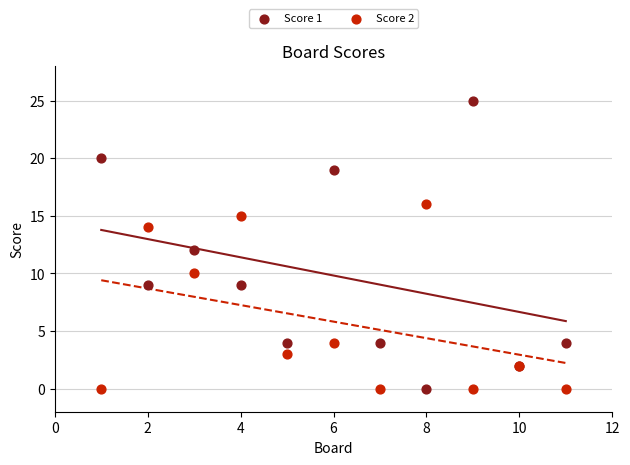

What are all the series names shown in the legend?

Score 1, Score 2